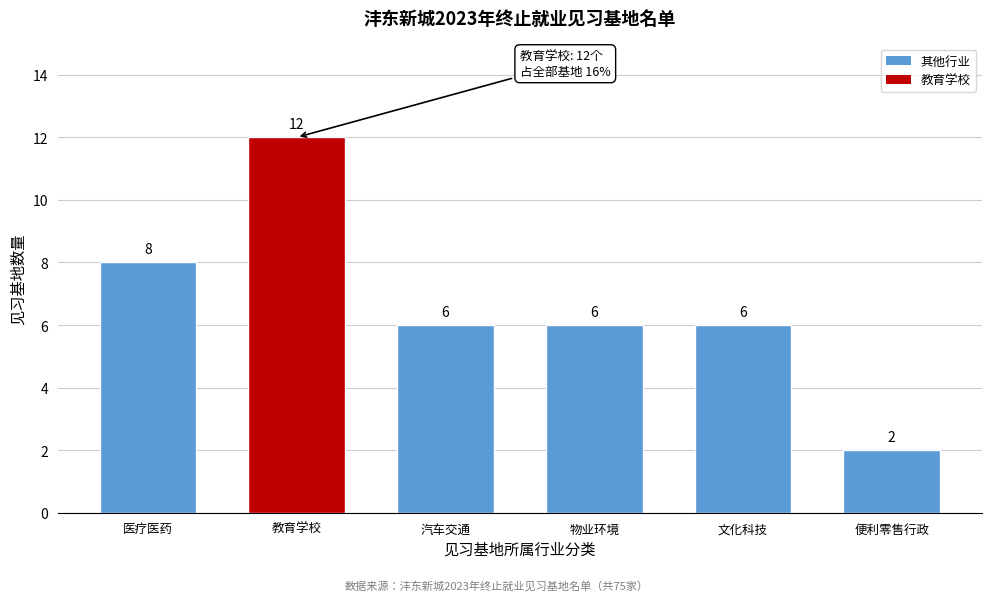

Reading left to right, transcribe all the data shown in this chart.

8	12	6	6	6	2